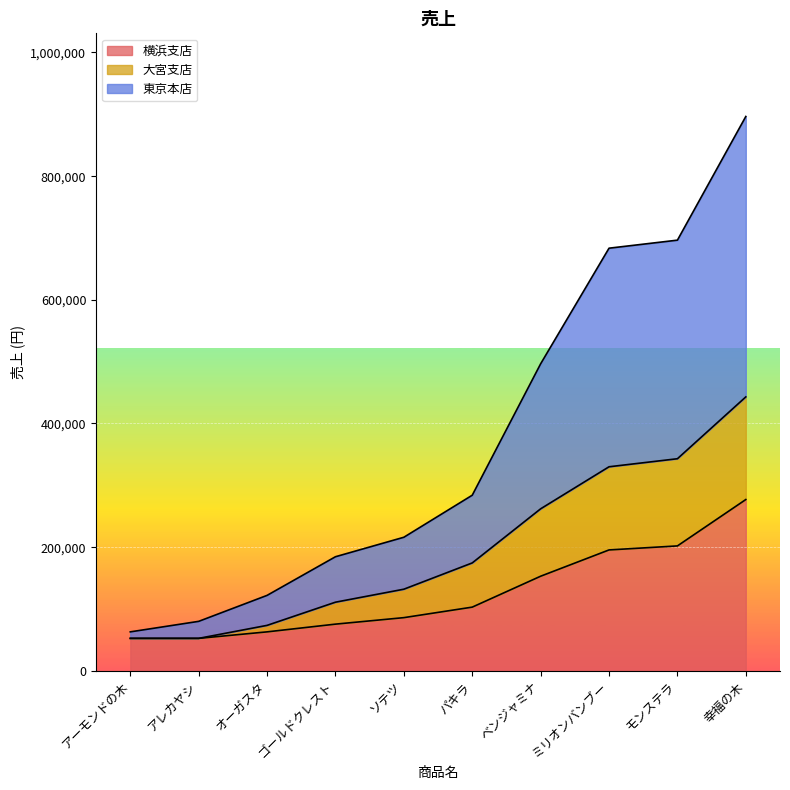

At which label does 横浜支店 reach its peak?

幸福の木